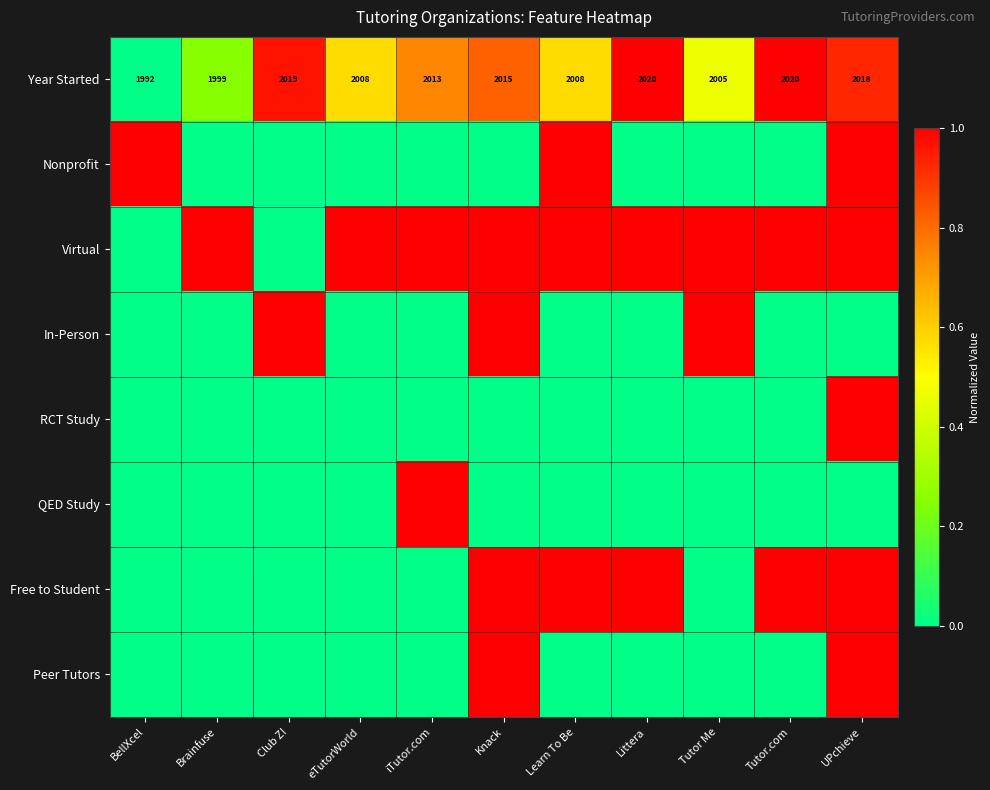

True or false: Year Started has a value of 2008 at Learn To Be.

True